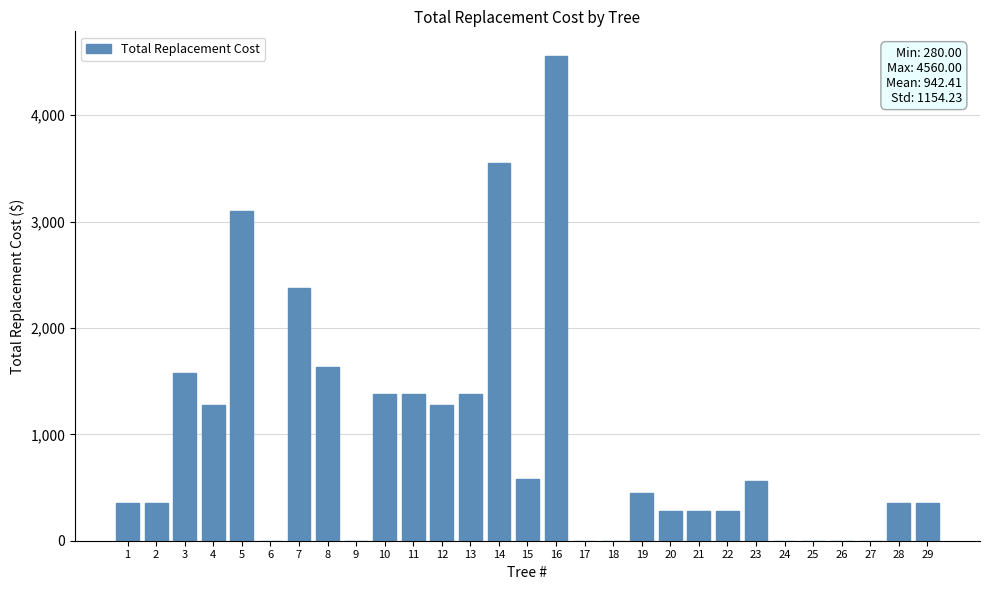

What value does the data have at 21?

280